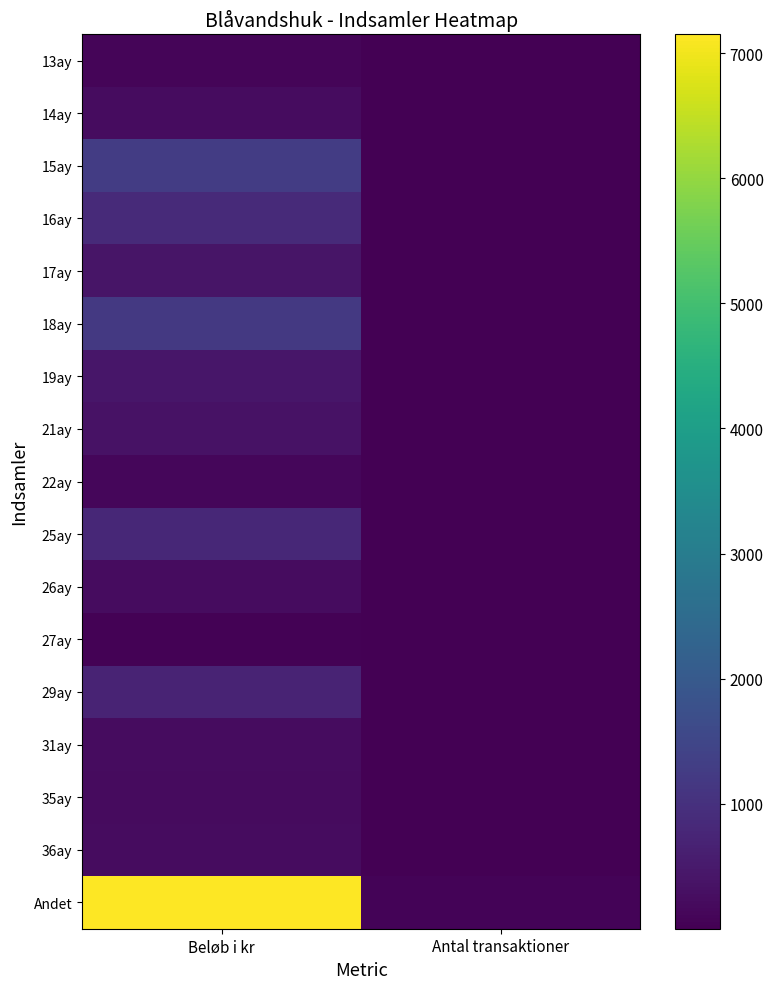

How many series are shown in this chart?

17